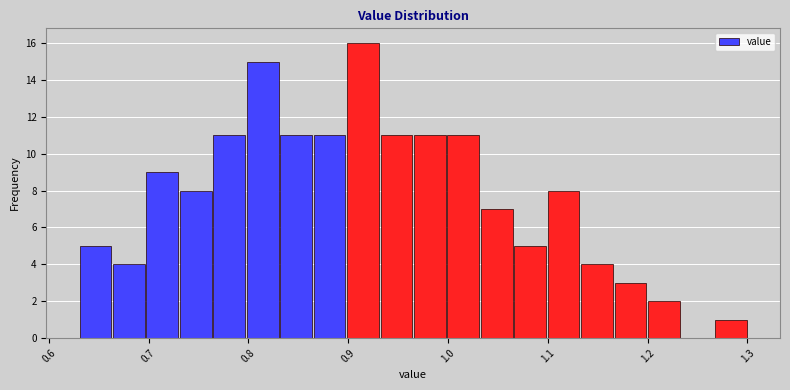

Around what value on the x-axis is the tallest bar? Give the approximate position of its centre, as read against the axis.

0.91